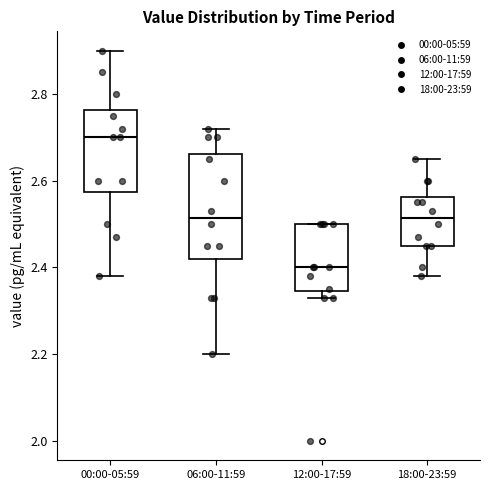

Which box is the tallest, from its lower edge to its upper edge?

06:00-11:59